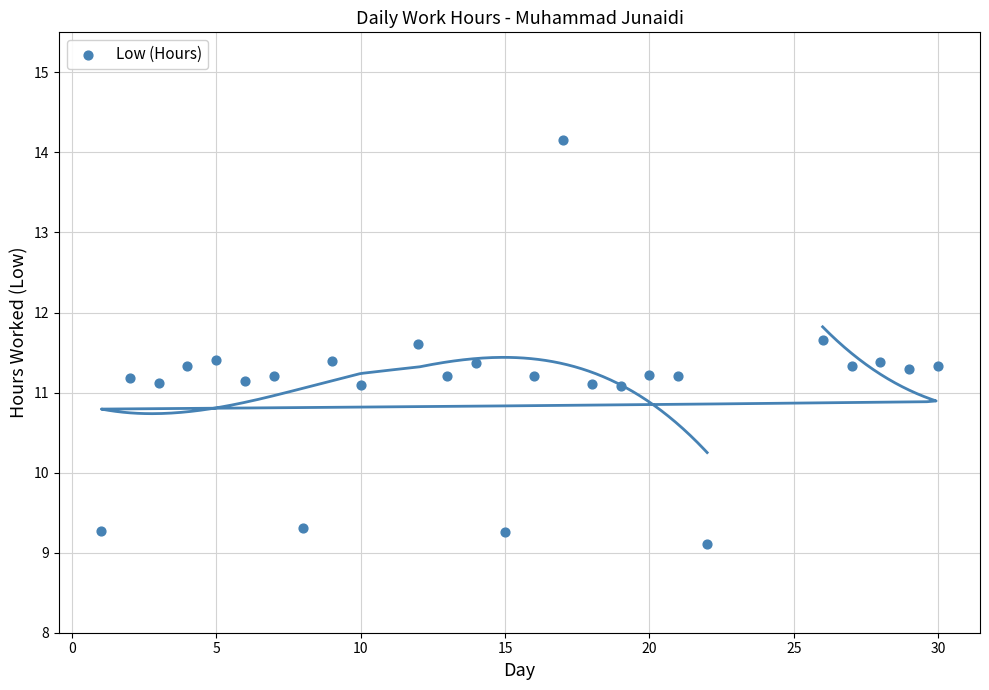

What is the range of X values (max minus min)?

29.0